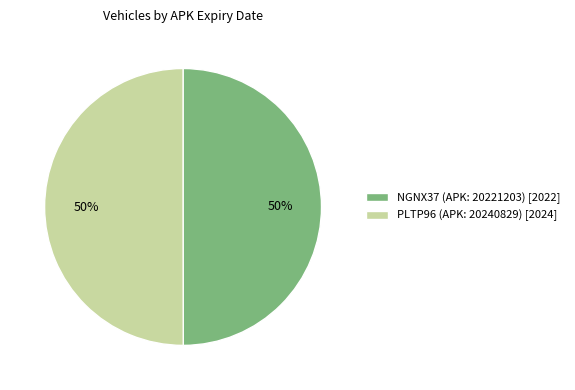

Combined, do NGNX37 (APK: 20221203) [2022] and PLTP96 (APK: 20240829) [2024] account for over 50%?

Yes